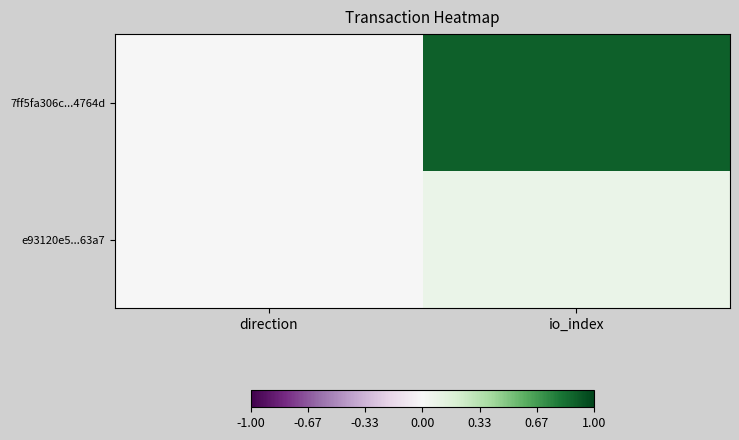

Which category has the highest value across all series?

io_index